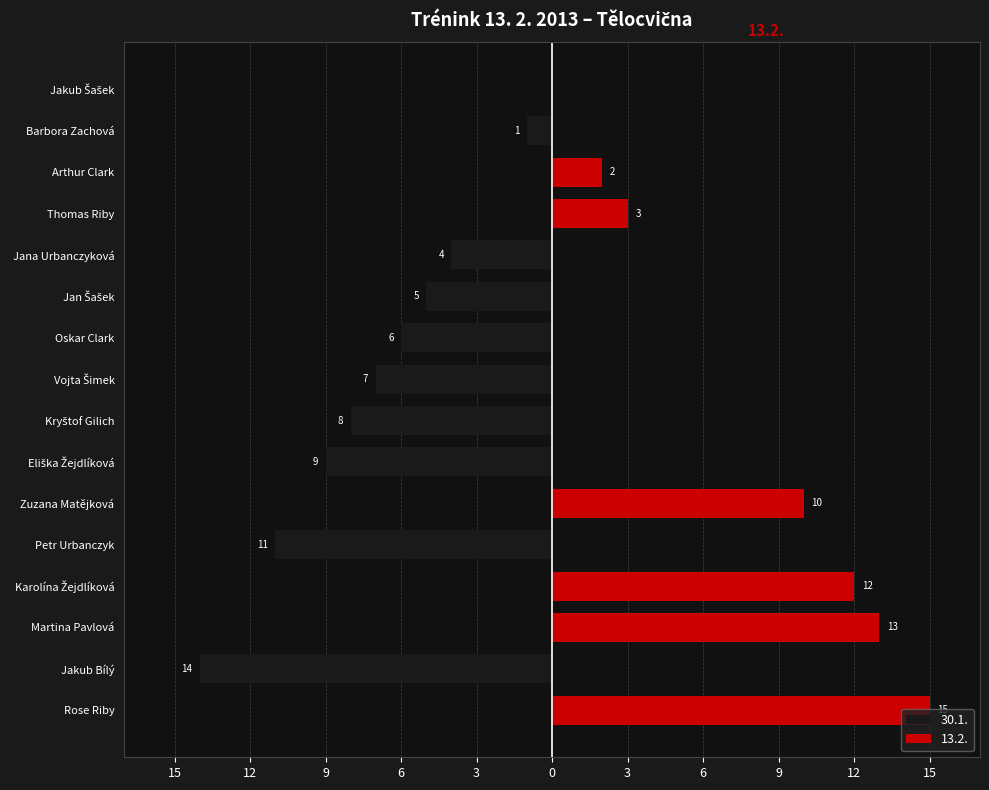

Where is 30.1. nearest to the value -7?

Vojta Šimek